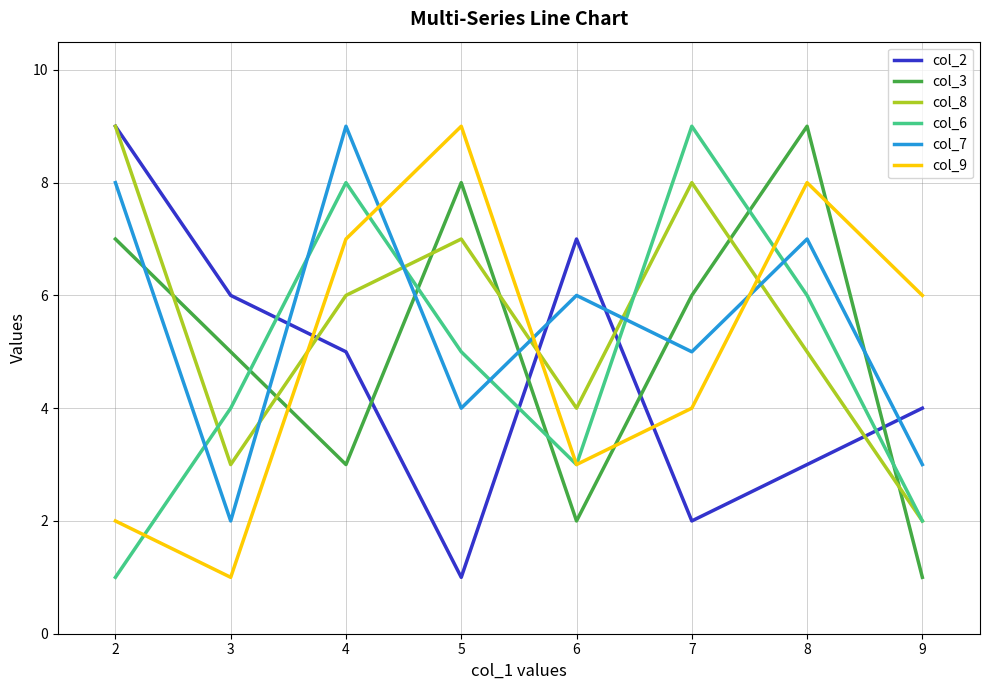

At 8, list the series in order from smallest to largest.

col_2, col_8, col_6, col_7, col_9, col_3